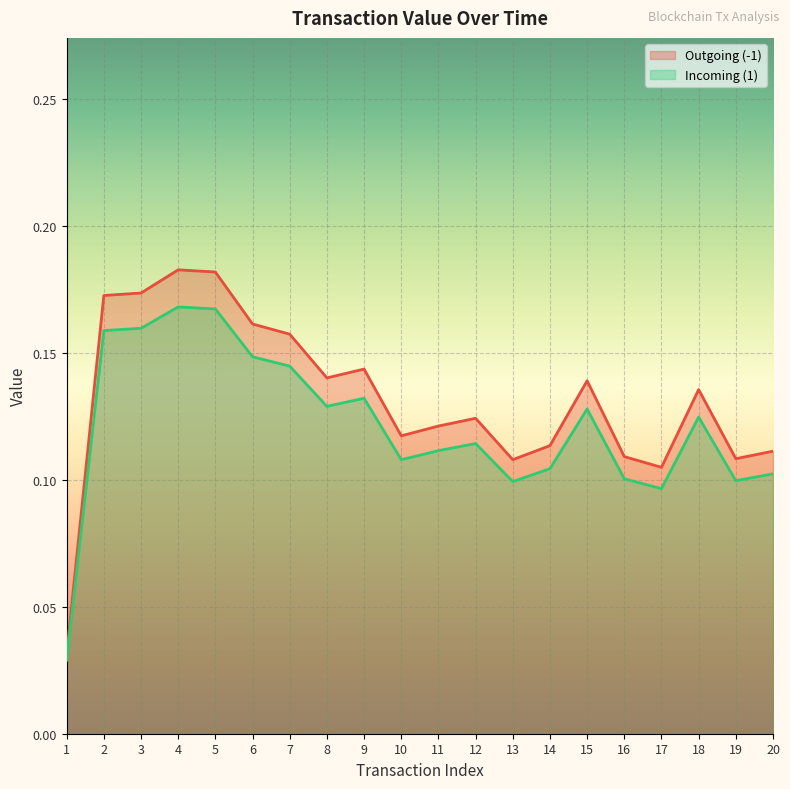

True or false: Incoming (1) and Outgoing (-1) cross at least once.

False